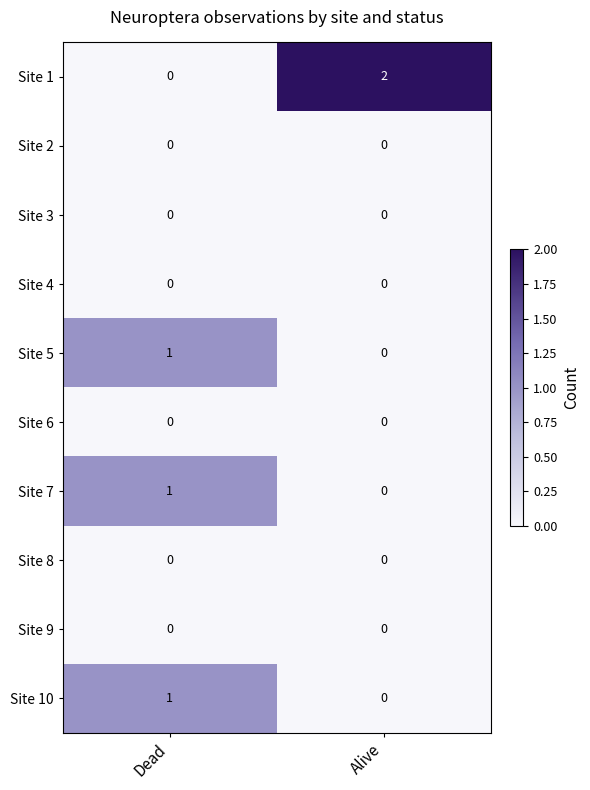

Which series changed the most between Dead and Alive?

Site 1